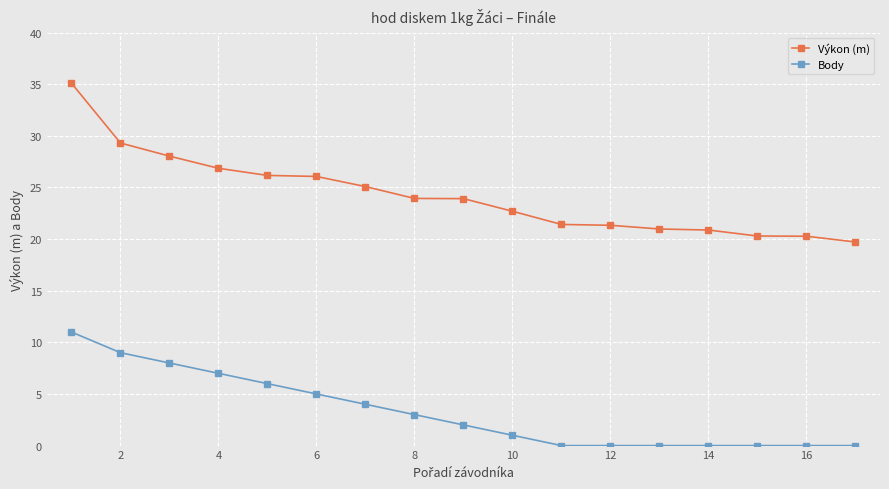

What are all the series names shown in the legend?

Výkon (m), Body